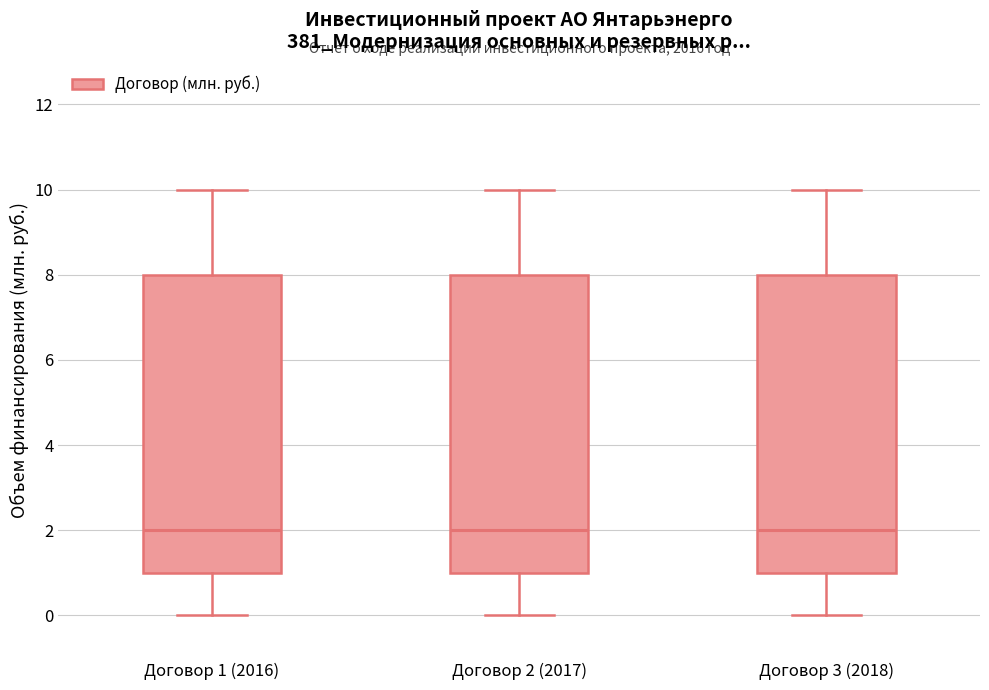

Reading left to right, transcribe this box plot: for each box, give where its median line is, the range the box spans, and where its two whiskers end, as read against the y-axis. The values are not printed on the chart, so give them approximately, as read against the axis.

Договор 1 (2016): median 2, box 1 to 8, whiskers 0 to 10
Договор 2 (2017): median 2, box 1 to 8, whiskers 0 to 10
Договор 3 (2018): median 2, box 1 to 8, whiskers 0 to 10